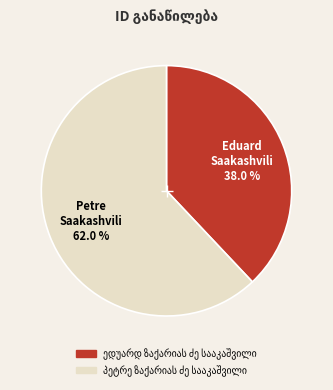

Is there any slice that represents more than half of the pie?

Yes